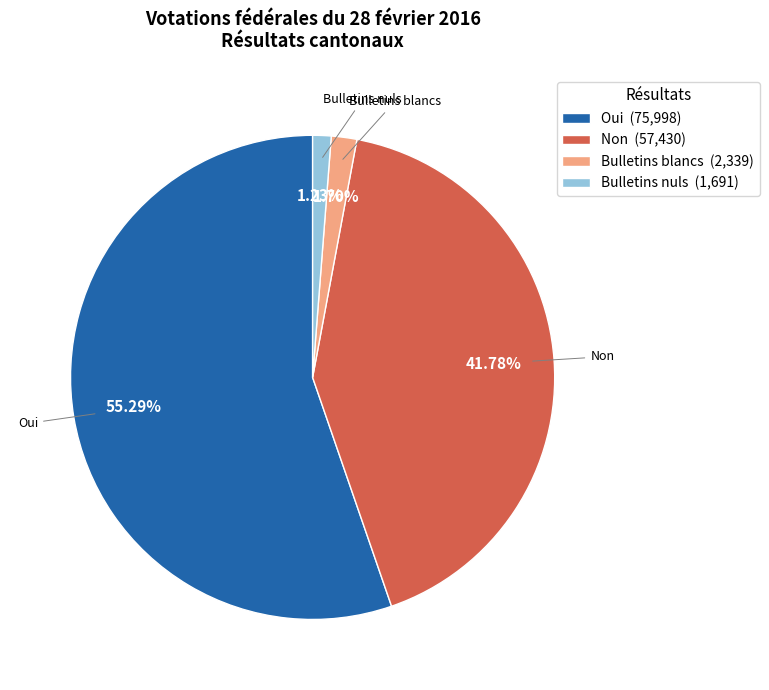

Is Bulletins nuls (1,691) the majority of the pie?

No